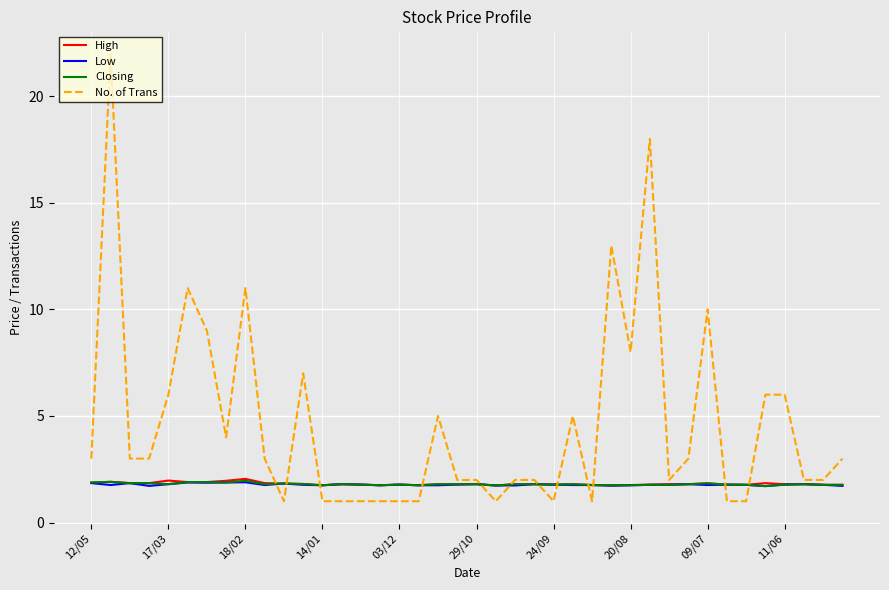

What are all the series names shown in the legend?

High, Low, Closing, No. of Trans